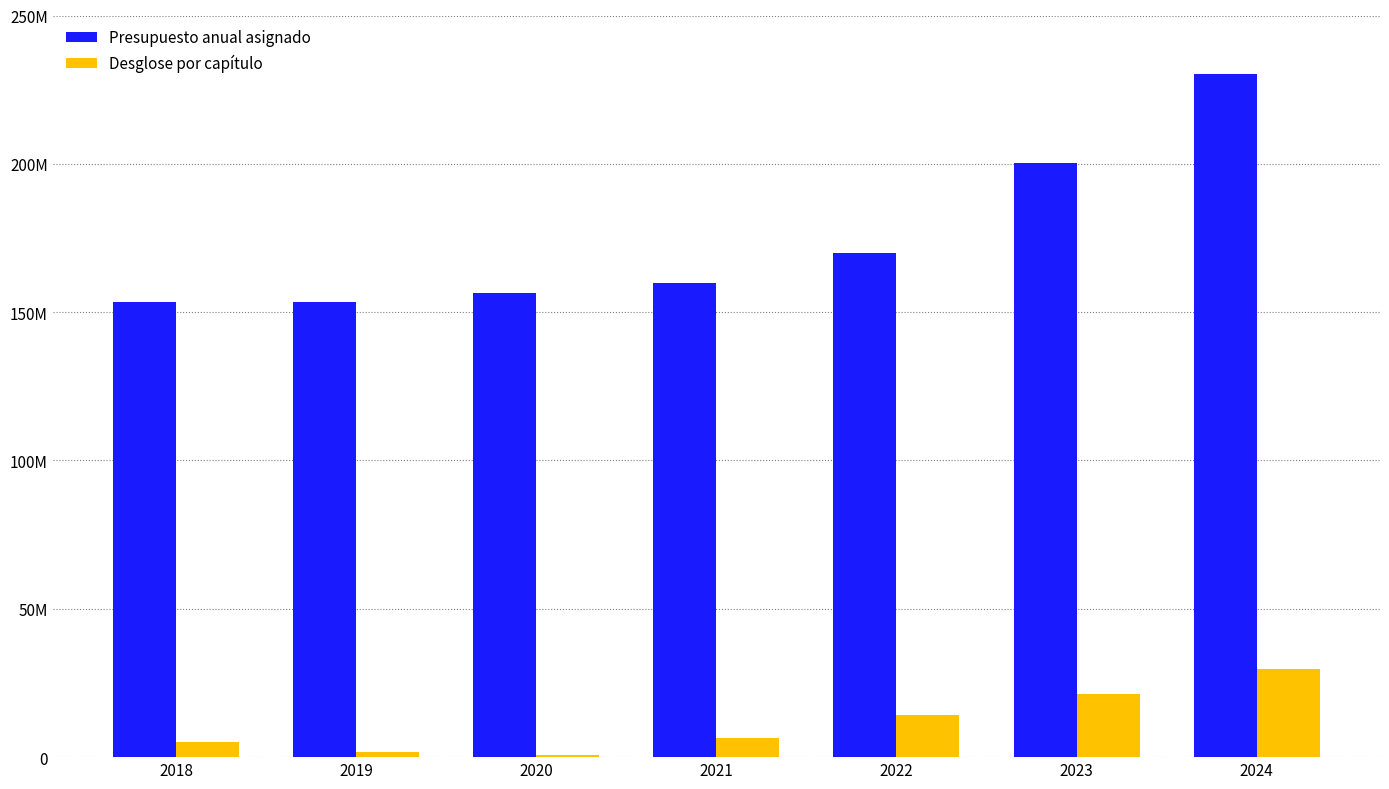

The Presupuesto anual asignado series shows 236700669.1 at 2020. True or false?

False